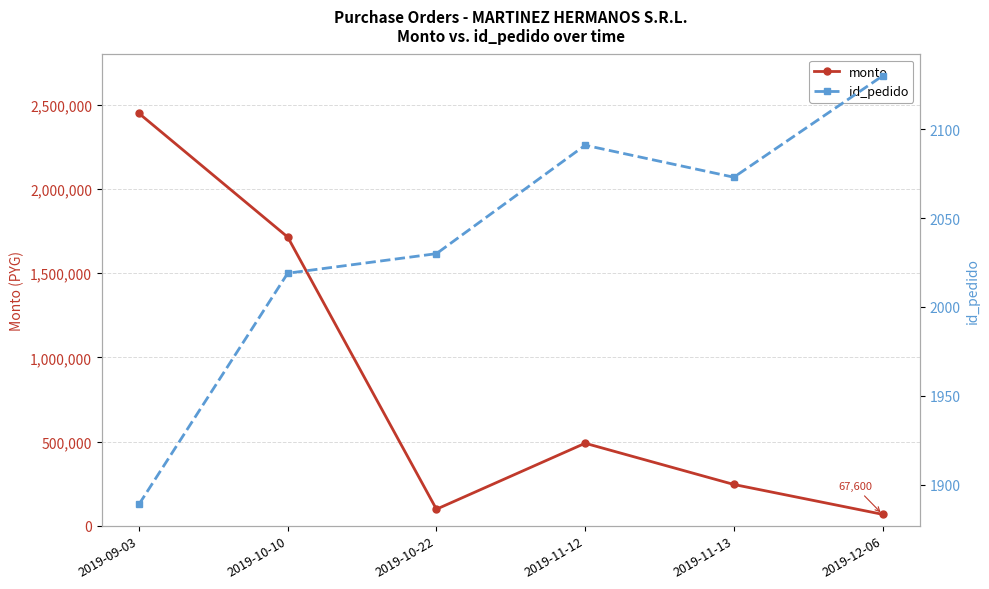

How many data points in monto are above 490000?

2